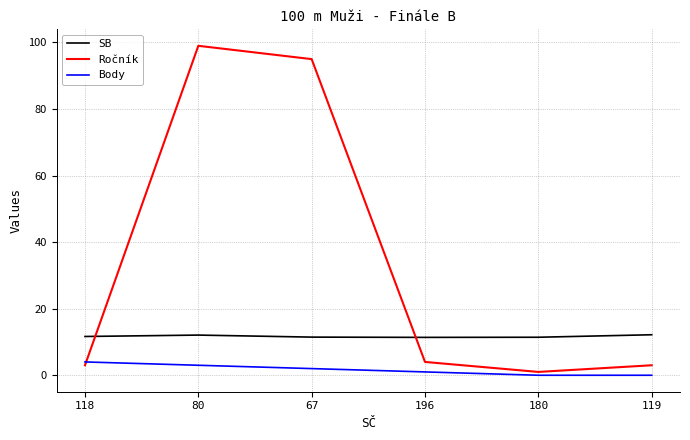

How many categories are shown in the chart?

6